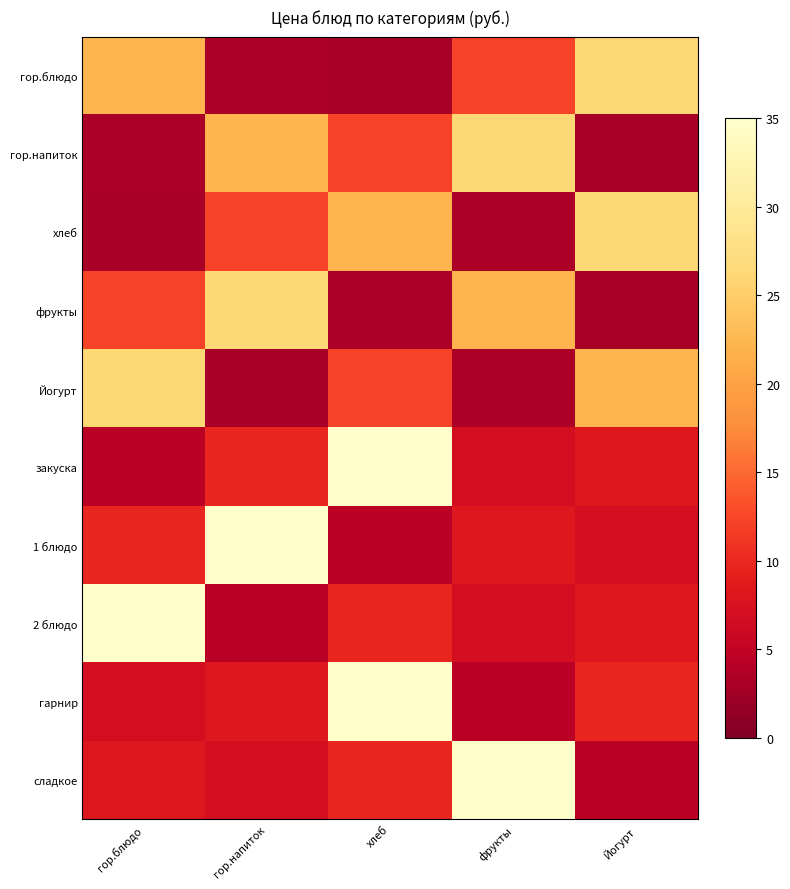

Which category has the highest value across all series?

хлеб